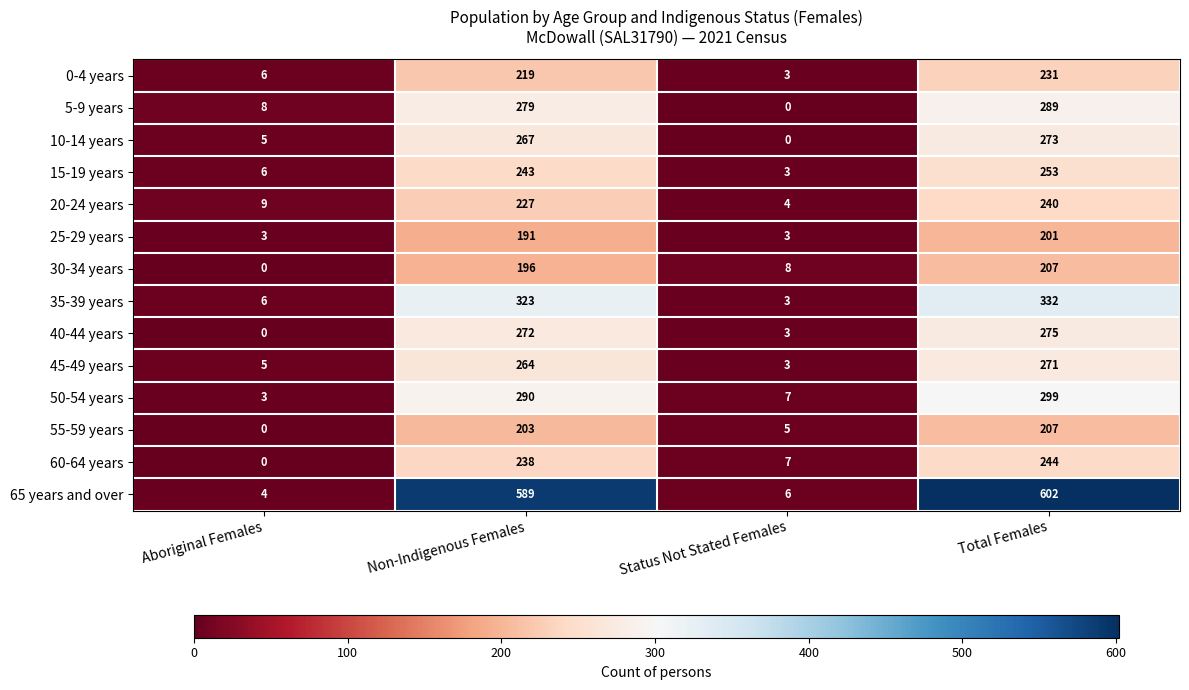

Where is 55-59 years nearest to the value 103?

Status Not Stated Females